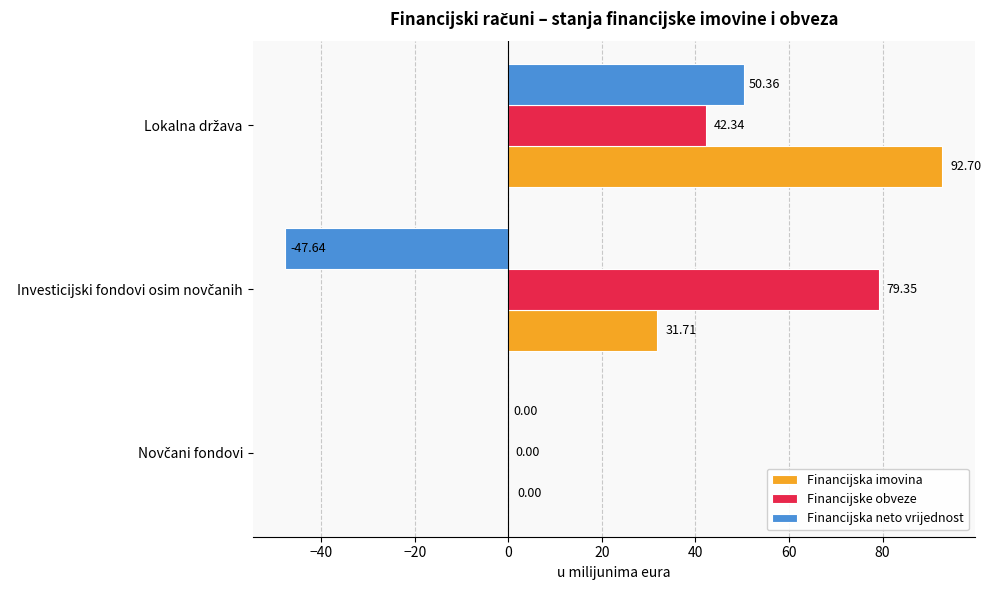

Which series has the largest total across all categories?

Financijska imovina